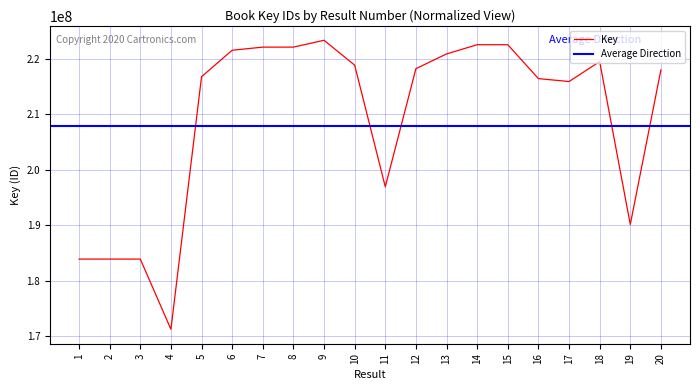

Approximately how many times larger is the value at 14 compared to 18?

1.0